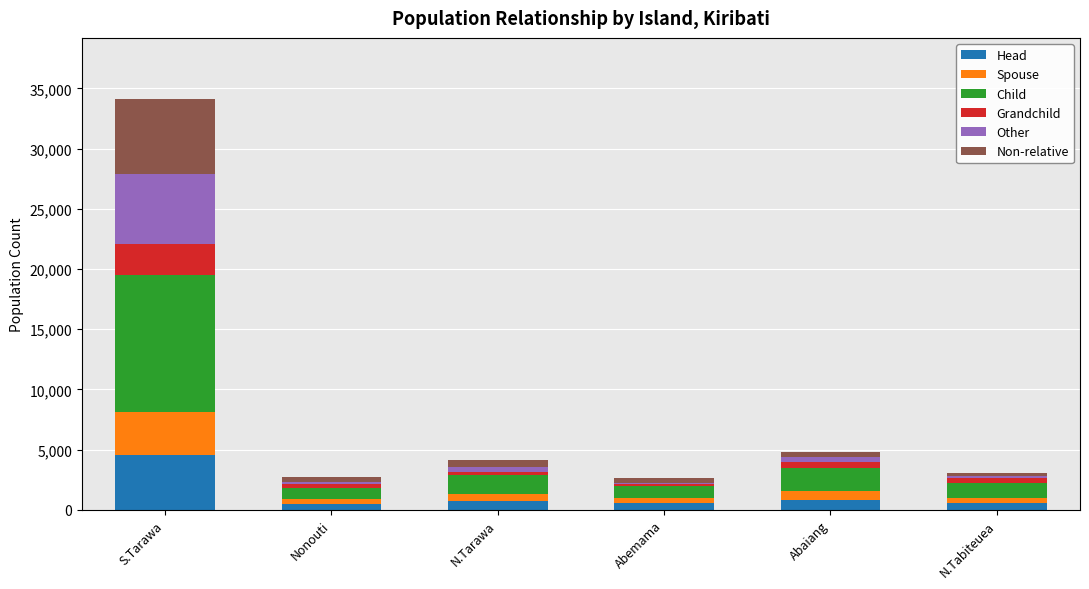

At which label does Head first exceed 696?

S.Tarawa